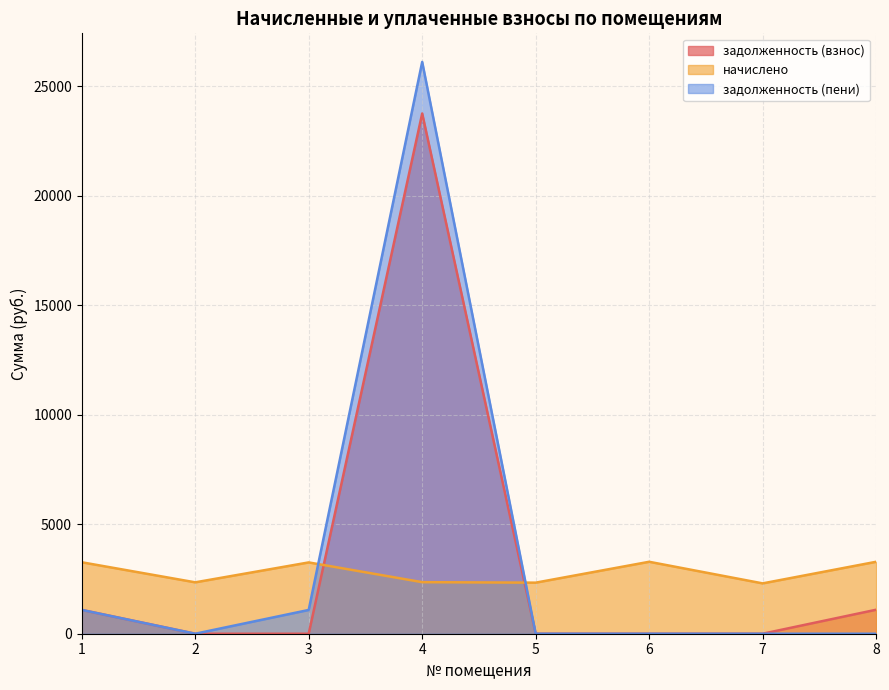

At which category does the chart reach its peak across all series?

4